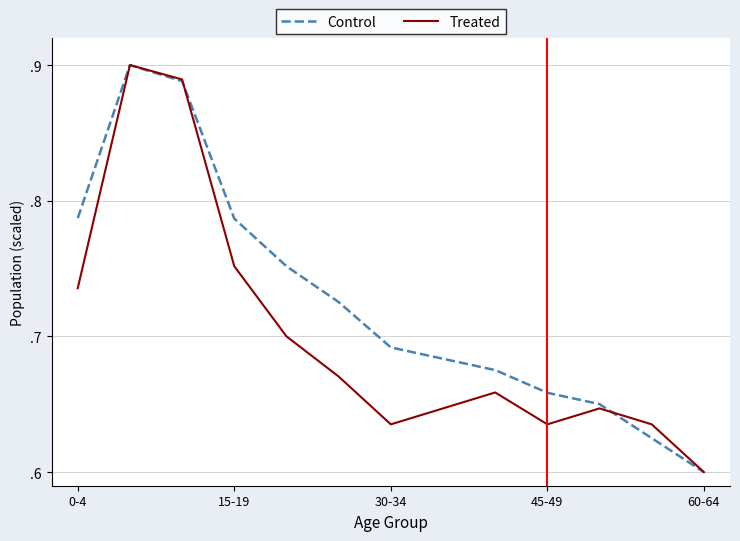

Where is Control nearest to the value 0?

60-64